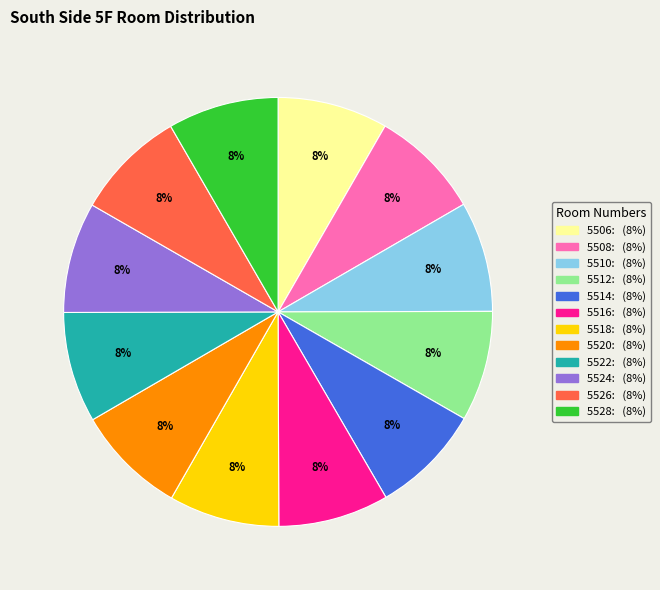

What is the ratio of the value at 5518 to the value at 5514?

1.0